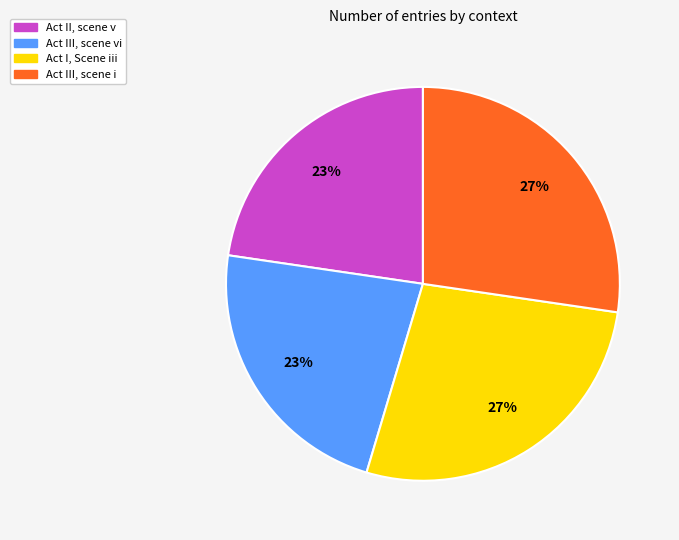

What is the ratio of the value at Act I, Scene iii to the value at Act III, scene i?

1.0